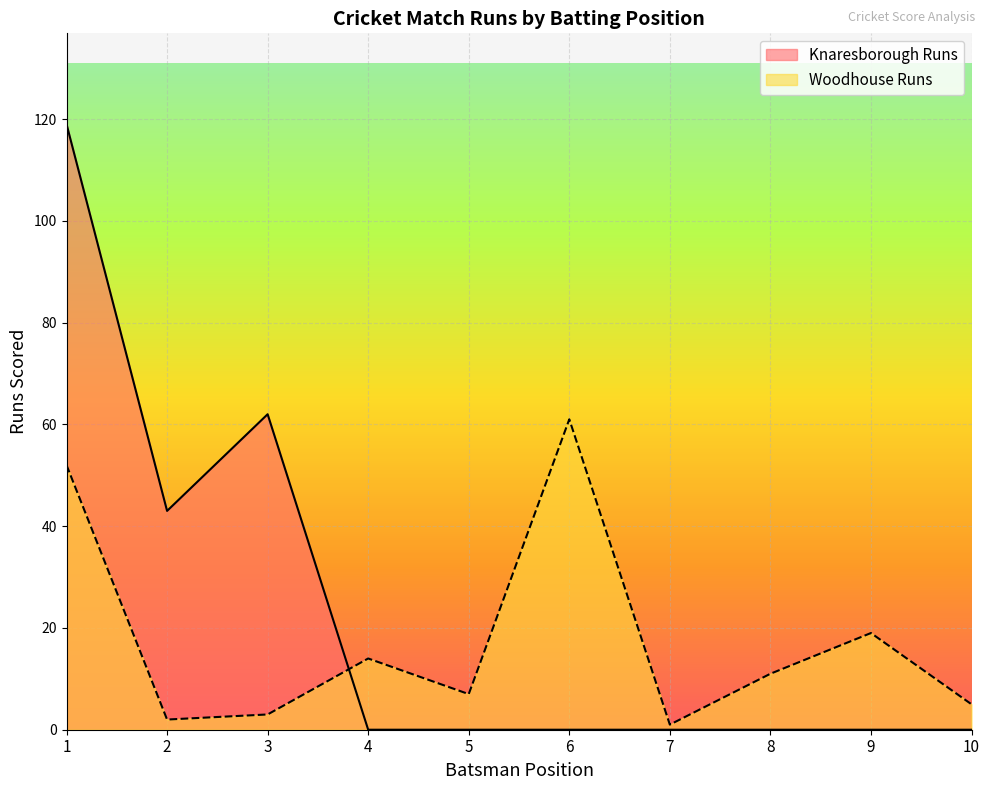

At 9, list the series in order from largest to smallest.

Woodhouse Runs, Knaresborough Runs